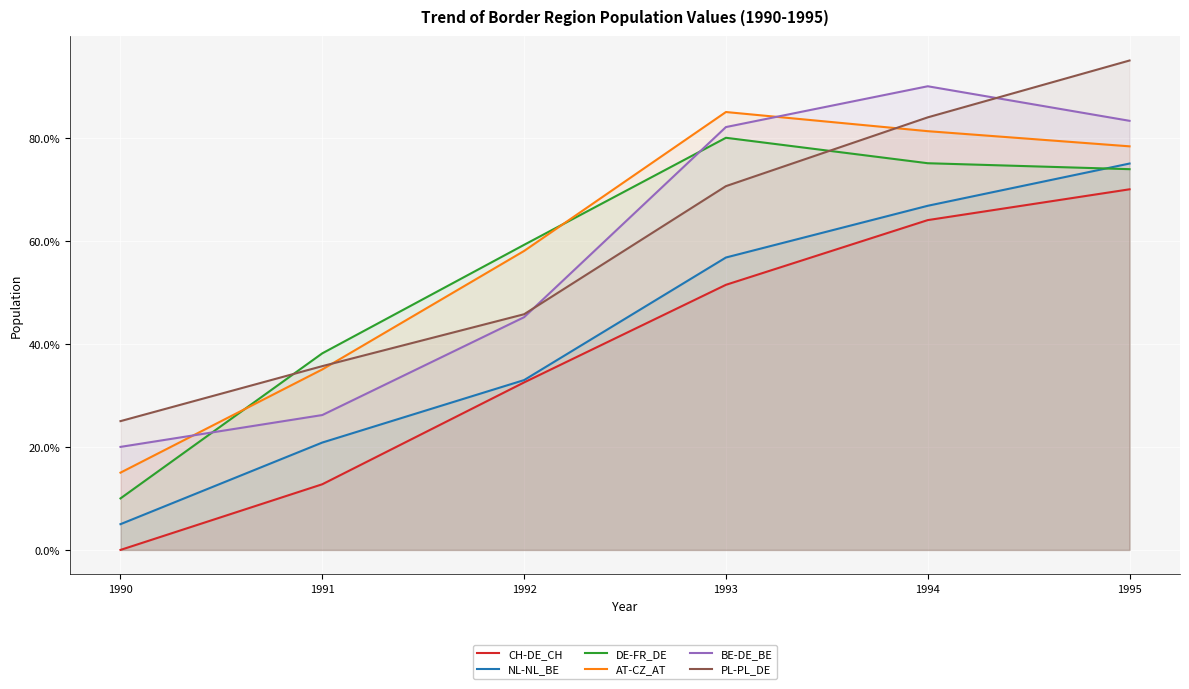

What is the average value of the AT-CZ_AT series?

58.8